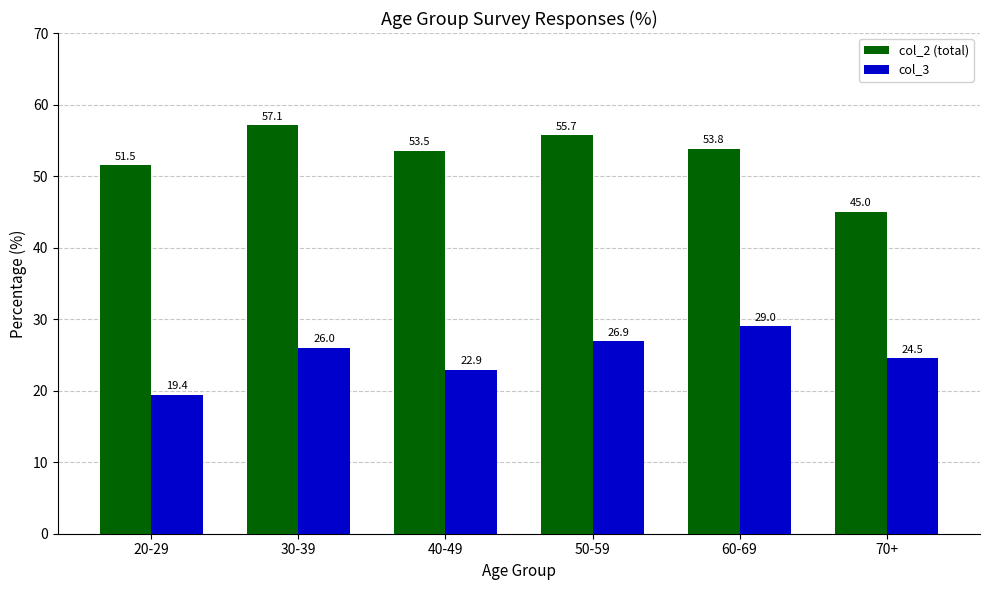

True or false: col_2 (total) has a value of 57.1 at 30-39.

True